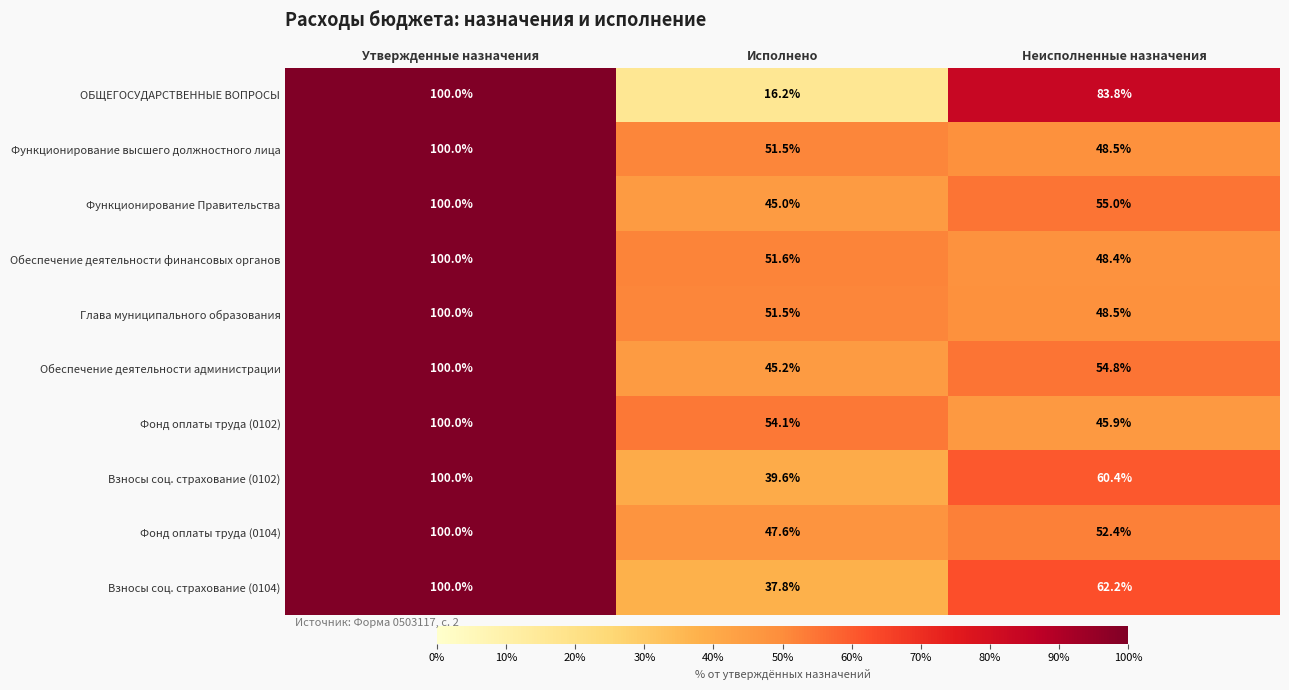

Reading left to right, what are all the values shown in this chart?

ОБЩЕГОСУДАРСТВЕННЫЕ ВОПРОСЫ: 100.0	16.2	83.8
Функционирование высшего должностного лица: 100.0	51.5	48.5
Функционирование Правительства: 100.0	45.0	55.0
Обеспечение деятельности финансовых органов: 100.0	51.6	48.4
Глава муниципального образования: 100.0	51.5	48.5
Обеспечение деятельности администрации: 100.0	45.2	54.8
Фонд оплаты труда (0102): 100.0	54.1	45.9
Взносы соц. страхование (0102): 100.0	39.6	60.4
Фонд оплаты труда (0104): 100.0	47.6	52.4
Взносы соц. страхование (0104): 100.0	37.8	62.2